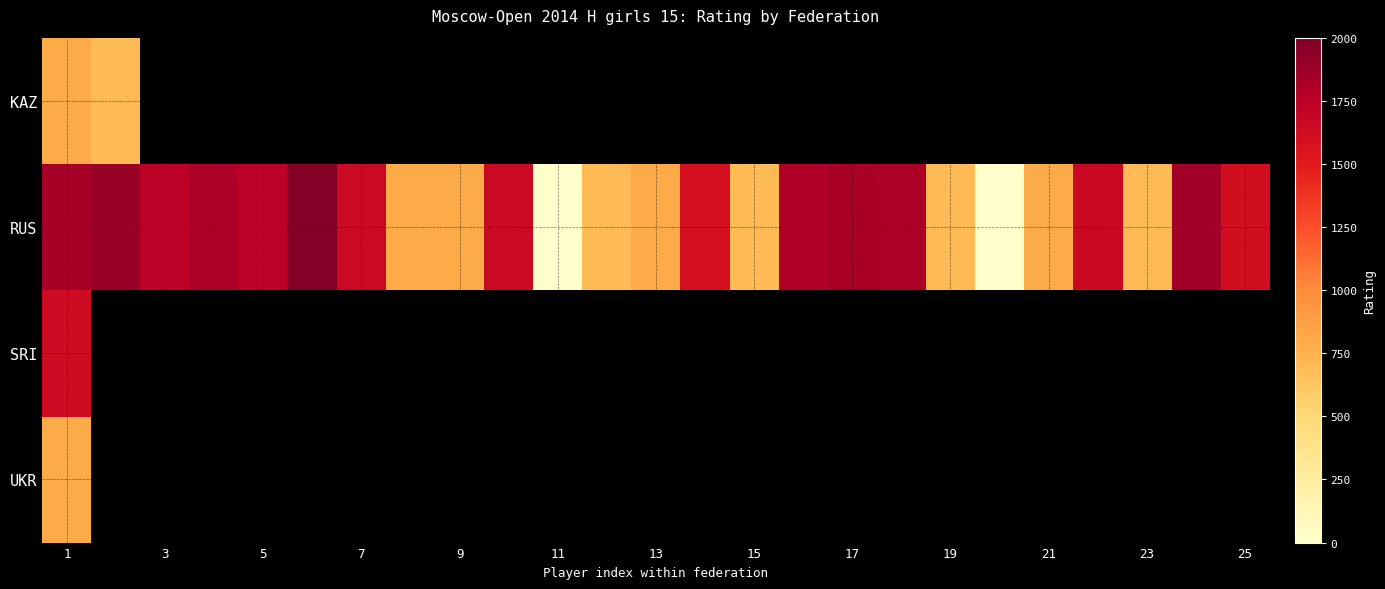

At which category is the sum across all series the highest?

1